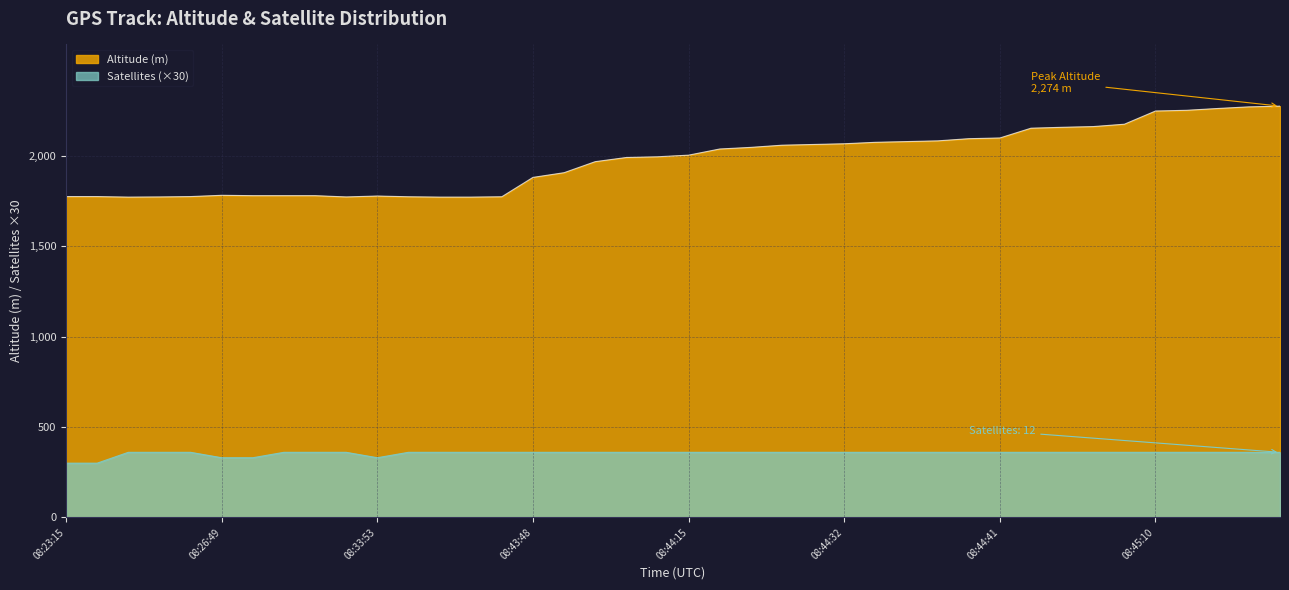

Between 08:26:54 and 08:26:49, which is larger?

08:26:49